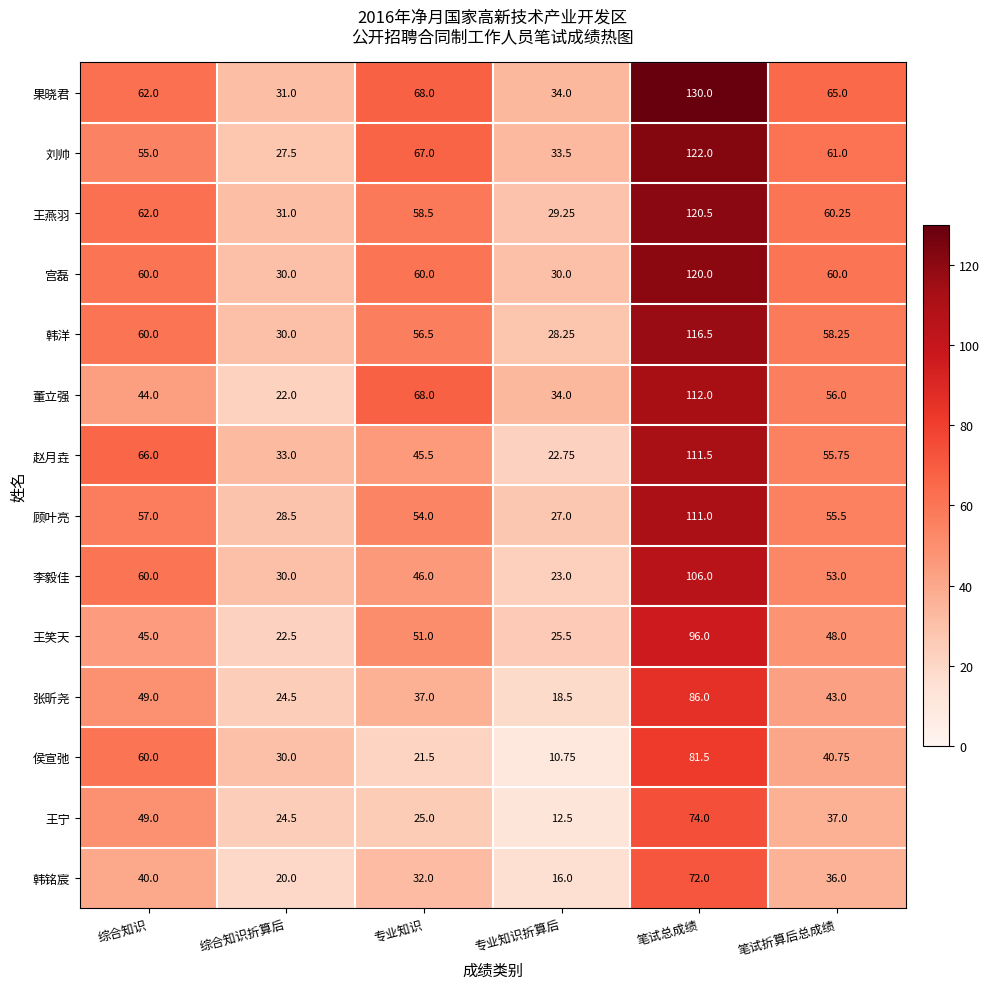

Which category has the highest value in the 张昕尧 series?

笔试总成绩